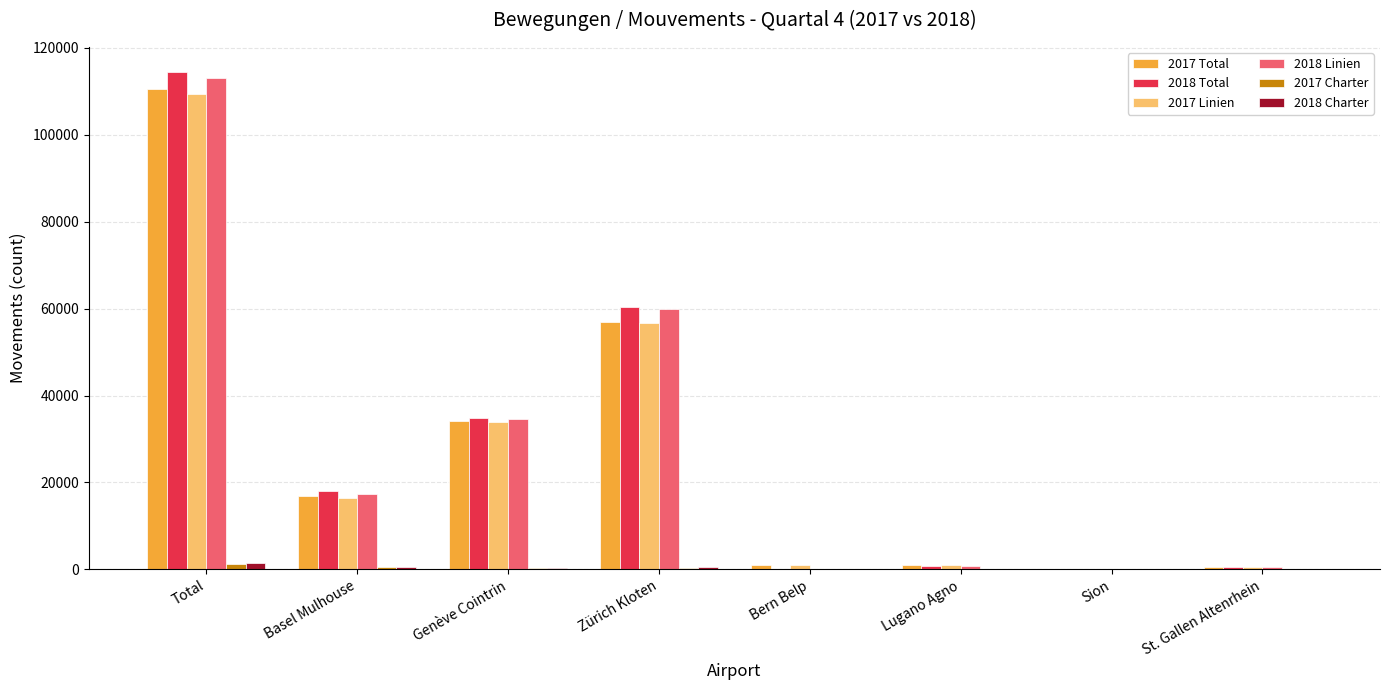

The 2017 Total series shows 14781 at Zürich Kloten. True or false?

False